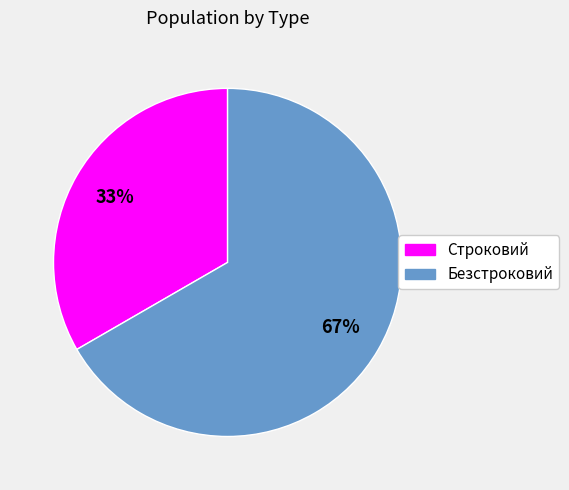

Which slice is the largest?

Безстроковий